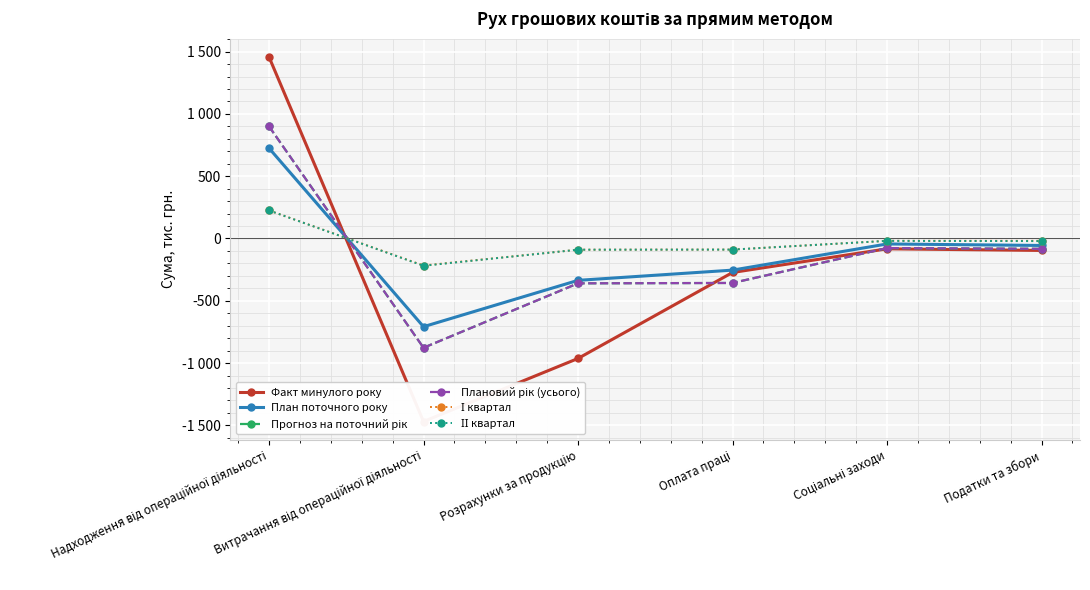

What are all the series names shown in the legend?

Факт минулого року, План поточного року, Прогноз на поточний рік, Плановий рік (усього), І квартал, ІІ квартал